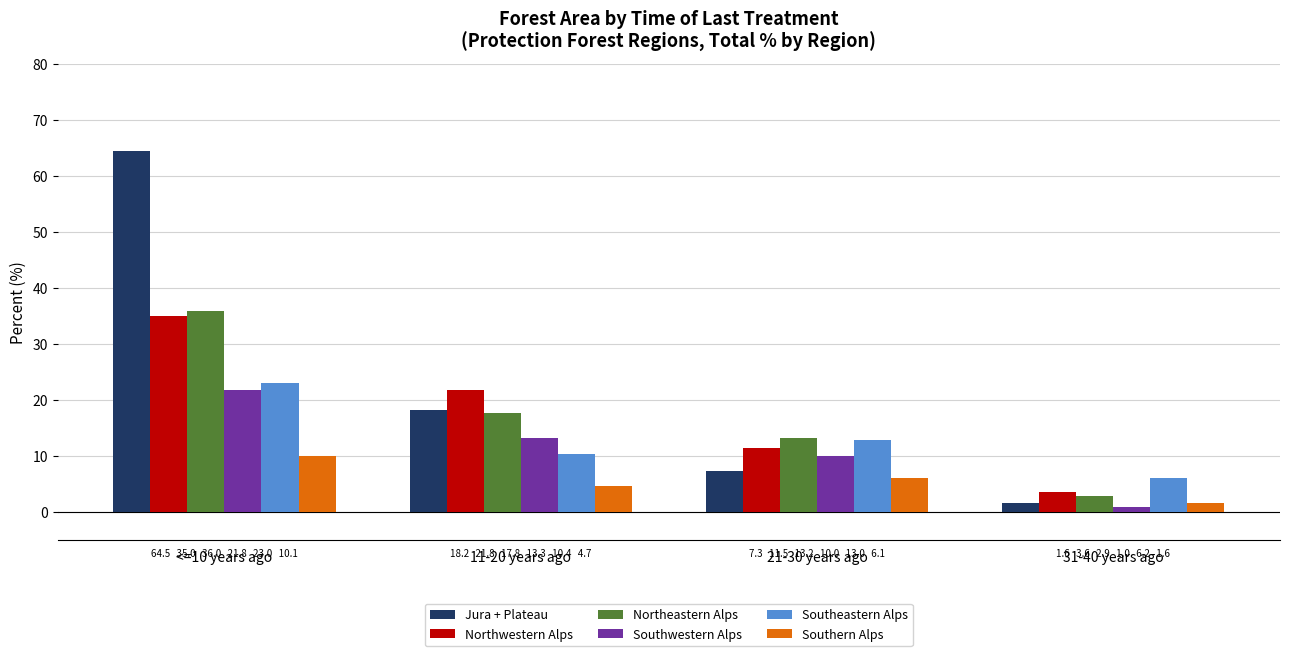

What is the label of the 3rd bar from the left?

21-30 years ago